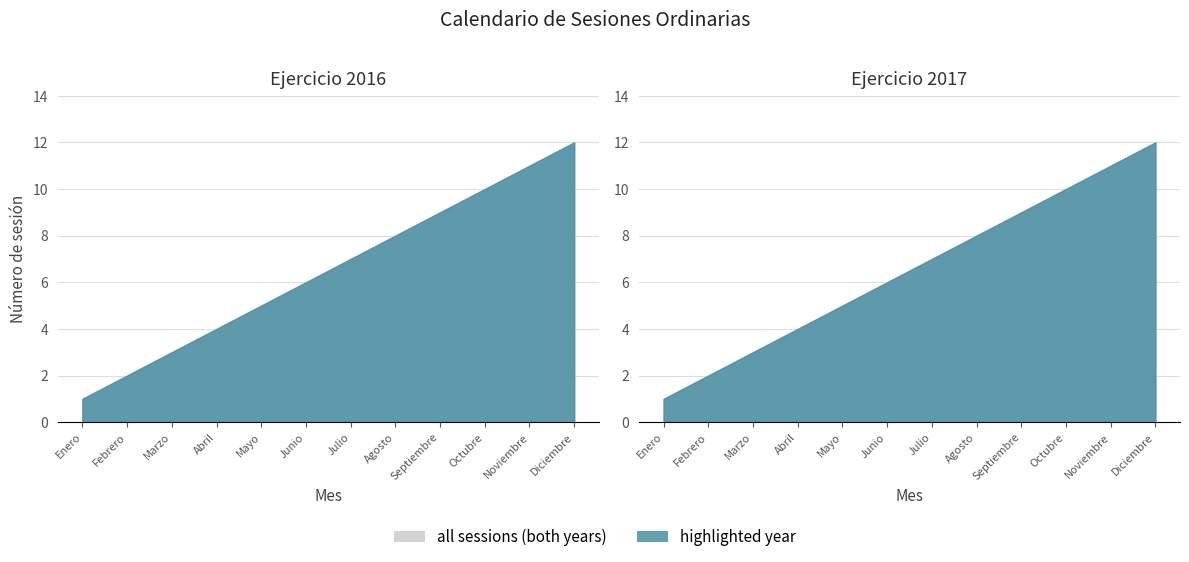

At Febrero, list the series in order from smallest to largest.

Ejercicio 2016, Ejercicio 2017